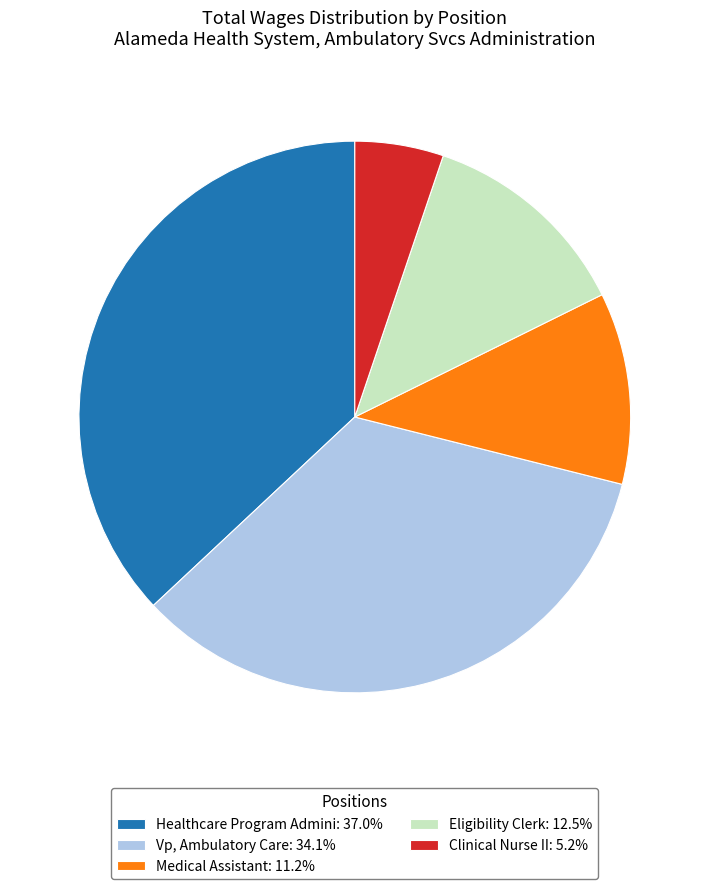

Rank the categories by value from lowest to highest.

Clinical Nurse II, Medical Assistant, Eligibility Clerk, Vp, Ambulatory Care, Healthcare Program Admini